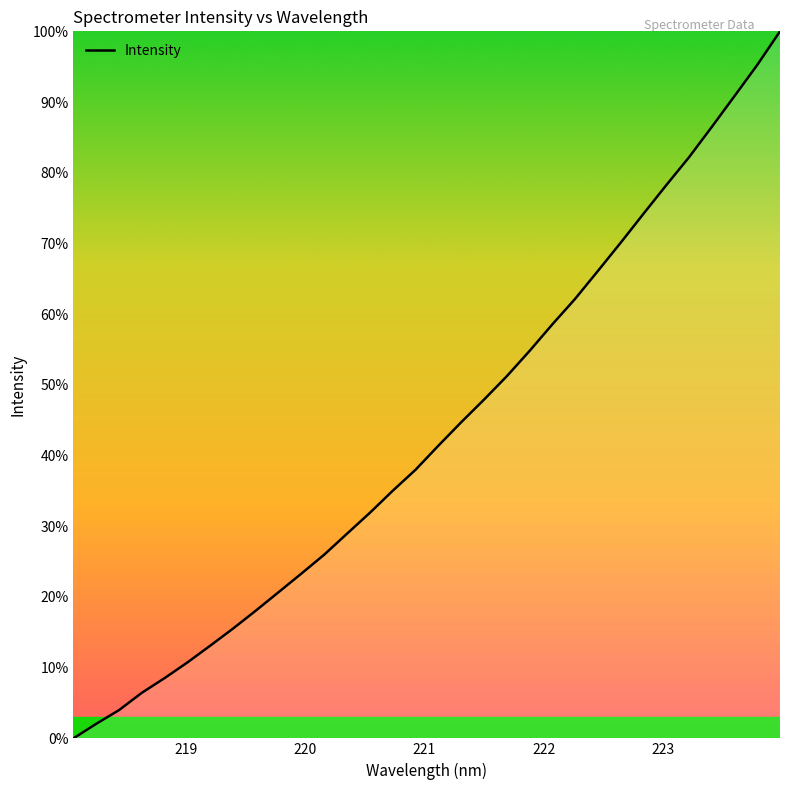

What is the maximum value shown in the chart?

100.0